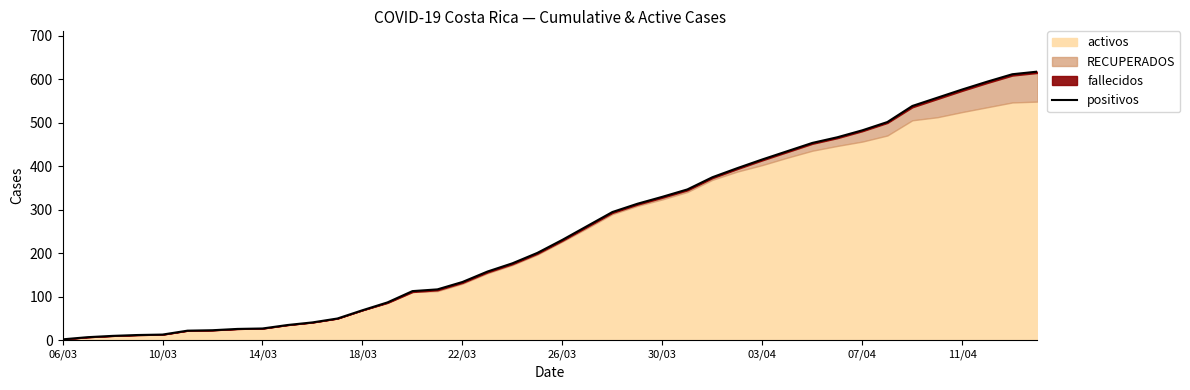

What is the change in value from 29 to 31?

+32